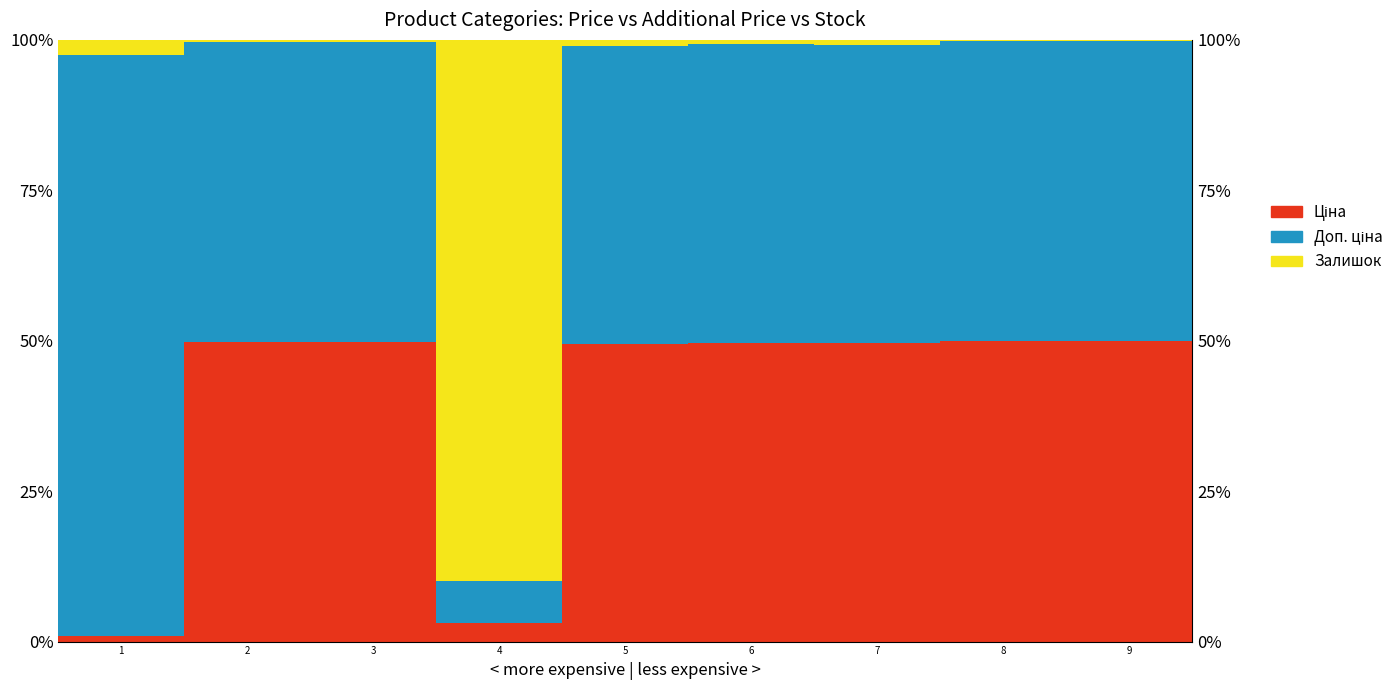

What are all the series names shown in the legend?

Ціна, Доп. ціна, Залишок